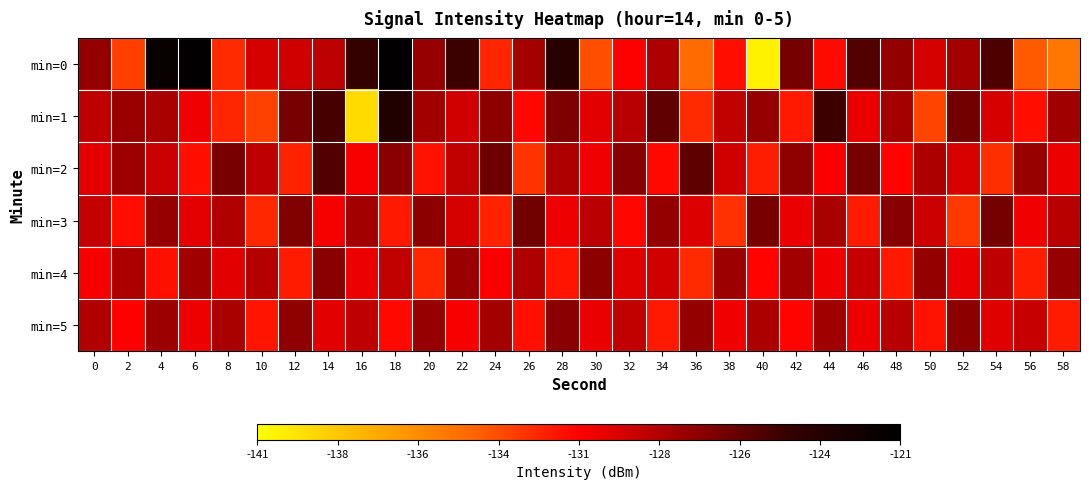

List the series in order of their peak value, highest first.

min=0, min=1, min=2, min=3, min=4, min=5